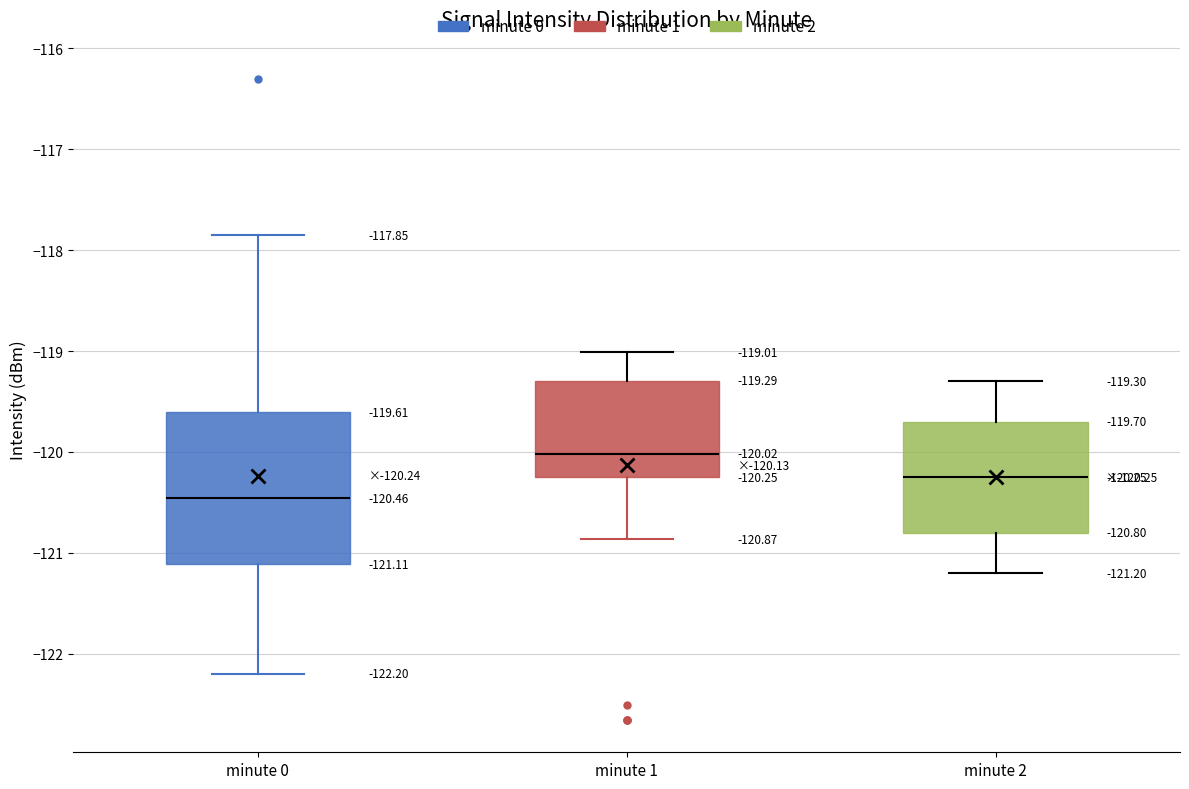

Comparing the boxes themselves (not the whiskers), which one is the tallest?

minute 0